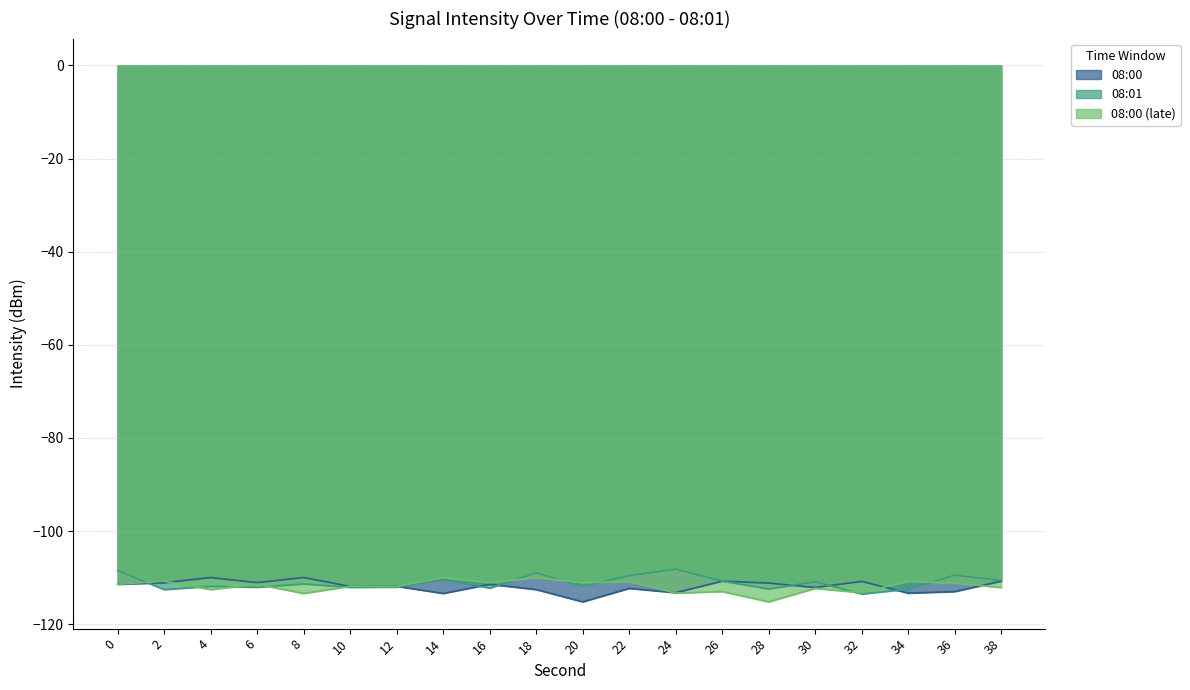

How many series are shown in this chart?

3